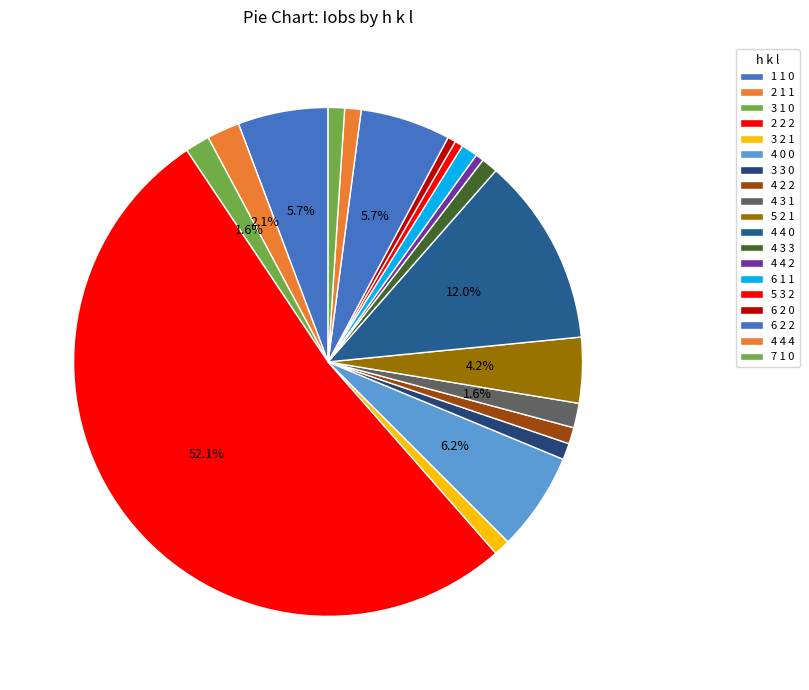

To the nearest percent, what is the average slice percentage?

5%